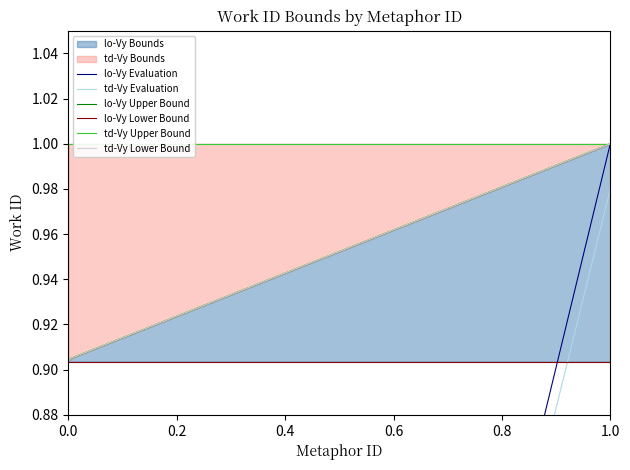

Which series has the largest total across all categories?

td-Vy Upper Bound